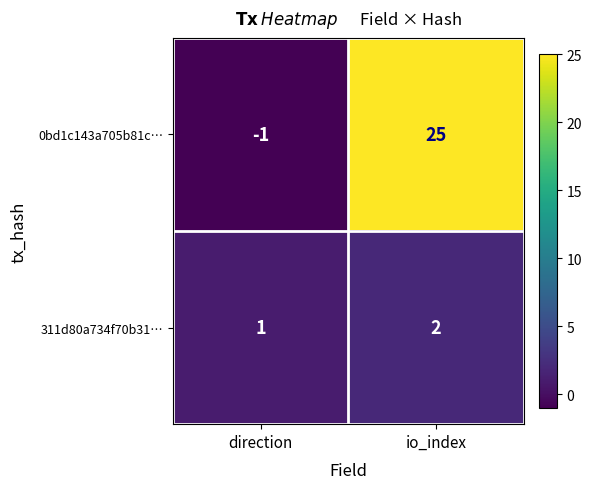

Reading right to left, extract all data points from this chart.

0bd1c143a705b81c…: 25	-1
311d80a734f70b31…: 2	1